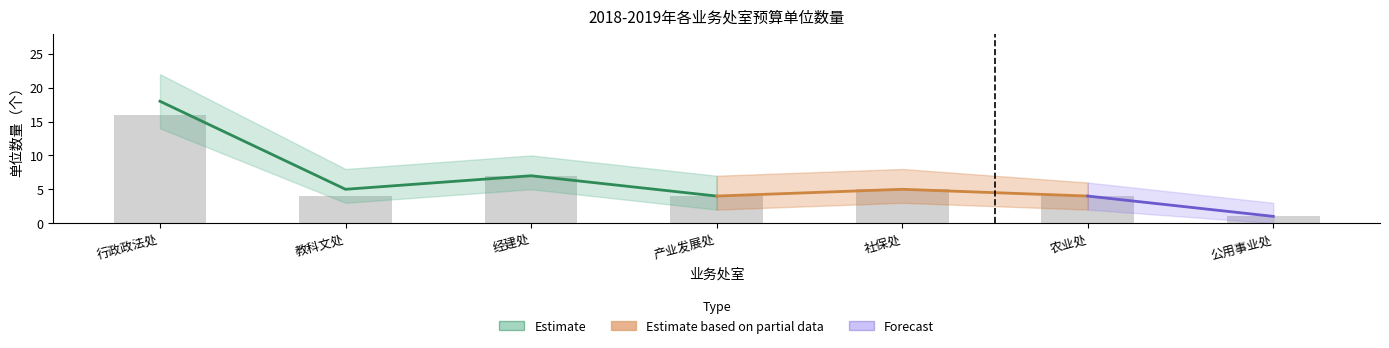

How many categories are shown in the chart?

7